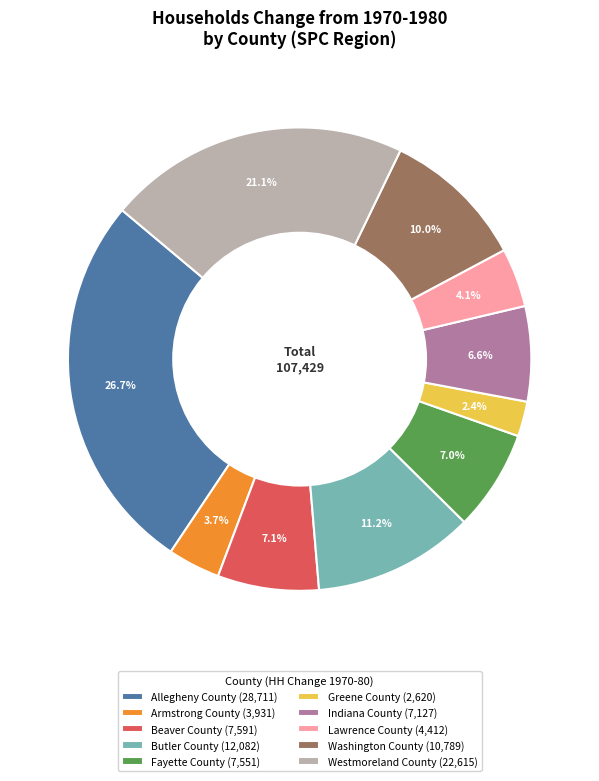

To the nearest percent, what percentage of the pie is Butler County?

11%